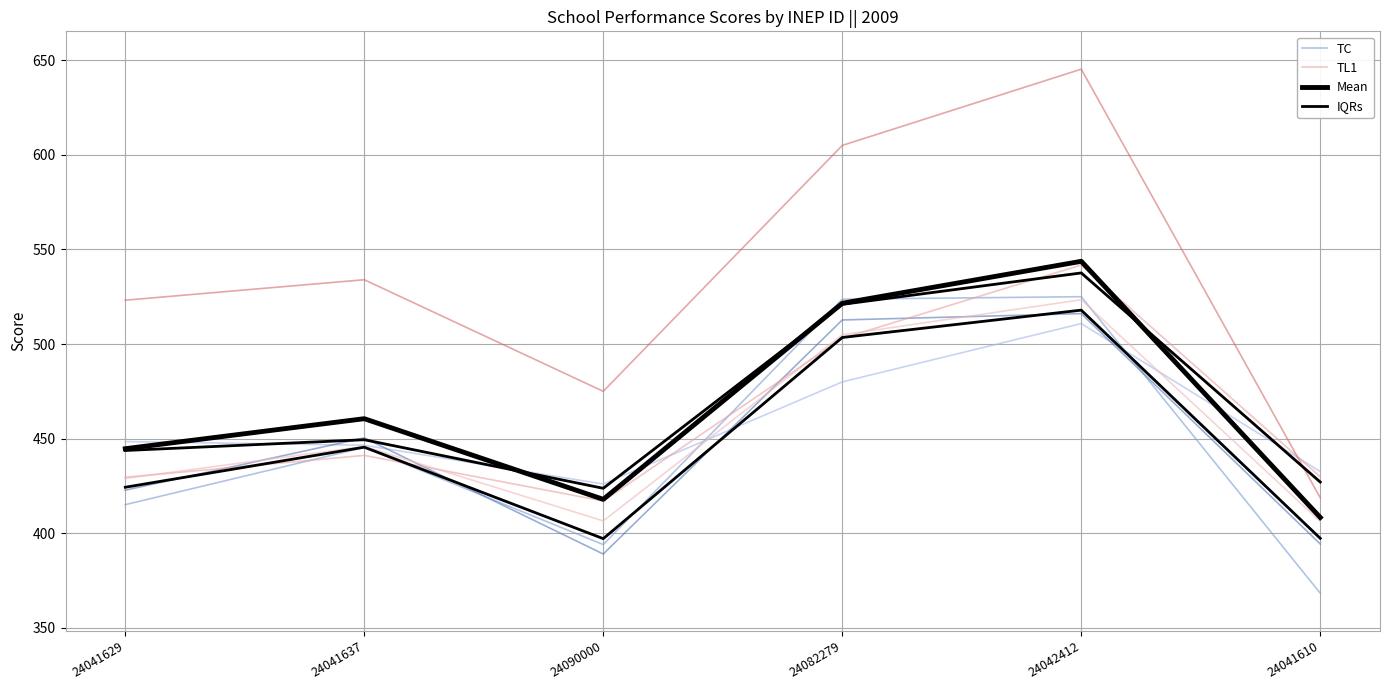

What are all the series names shown in the legend?

TC, TL1, Mean, IQRs